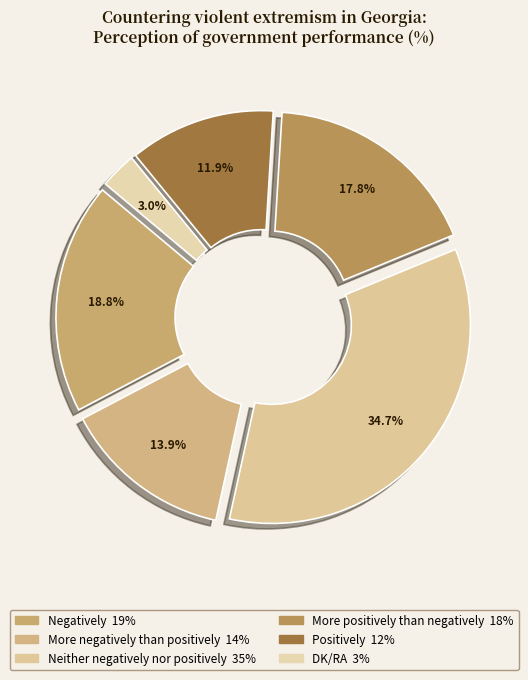

What is the change in value from Negatively to Positively?

-7